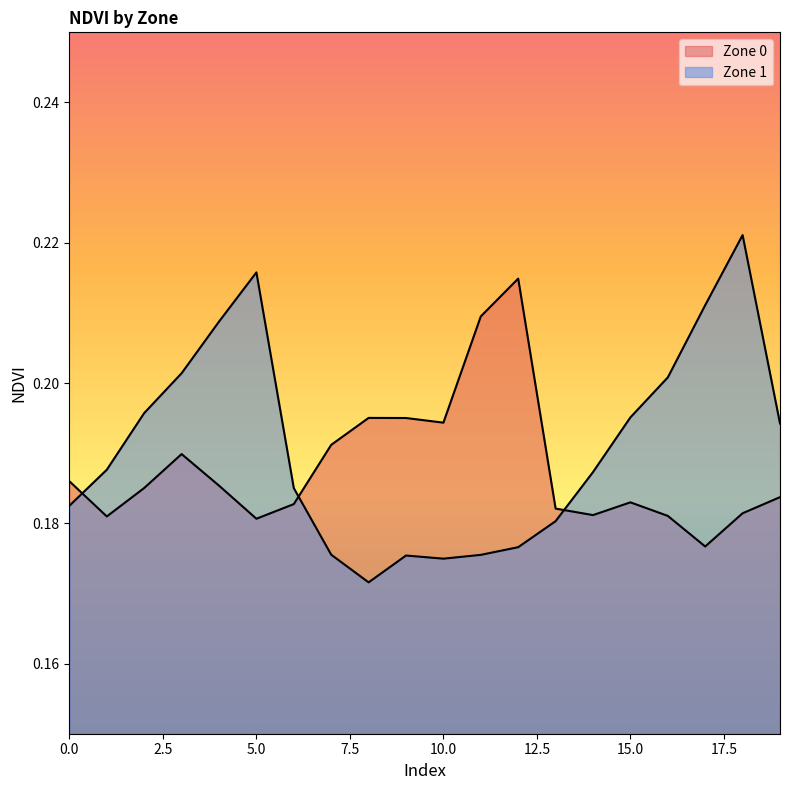

Rank the series by their average value, from highest to lowest.

Zone 1, Zone 0